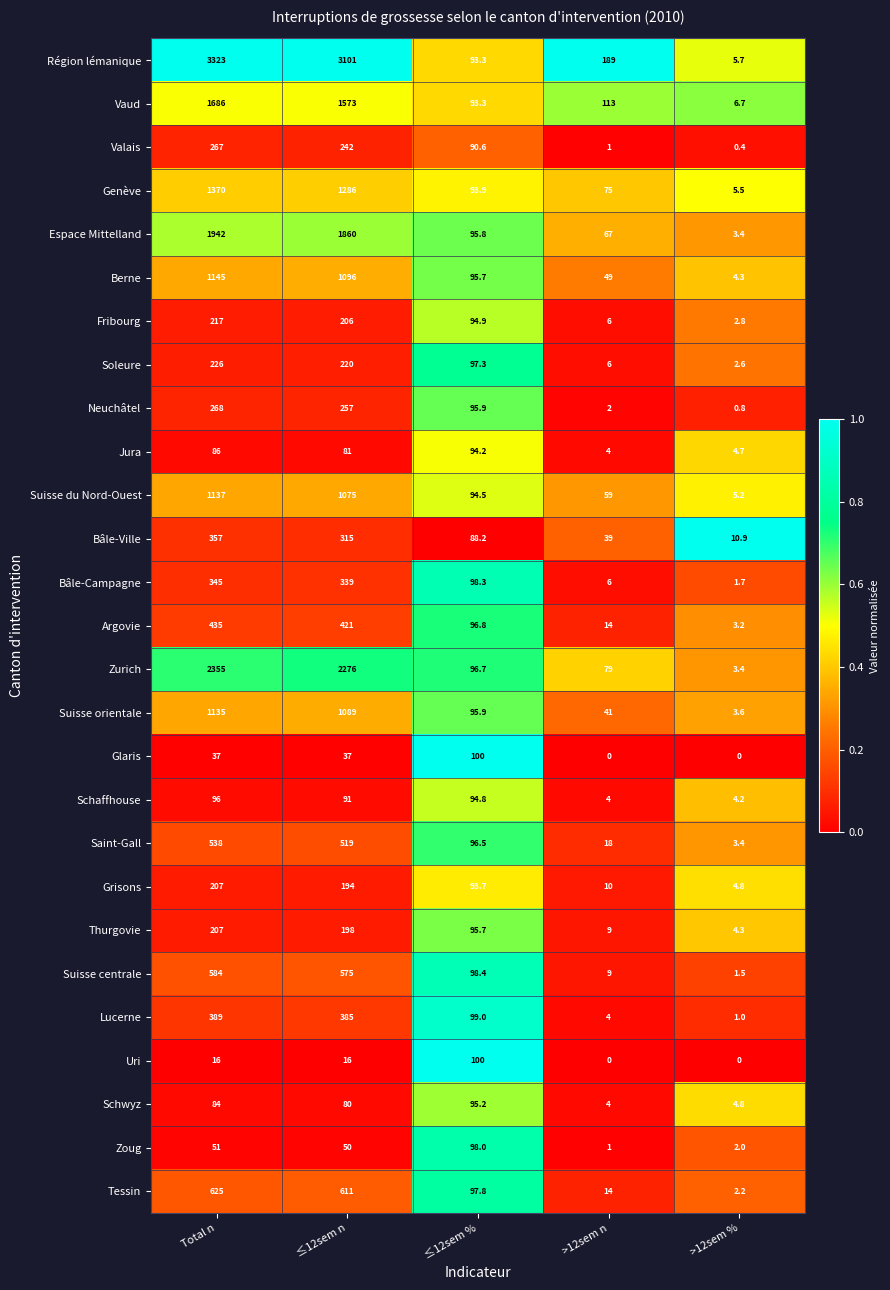

Which series has the largest range (max minus min)?

Région lémanique